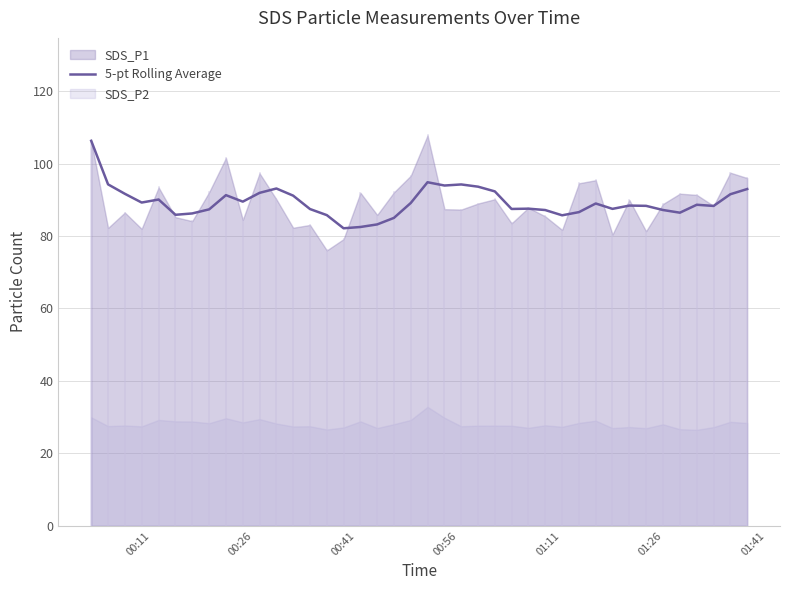

What is the maximum value for 5-pt Rolling Average?

106.3